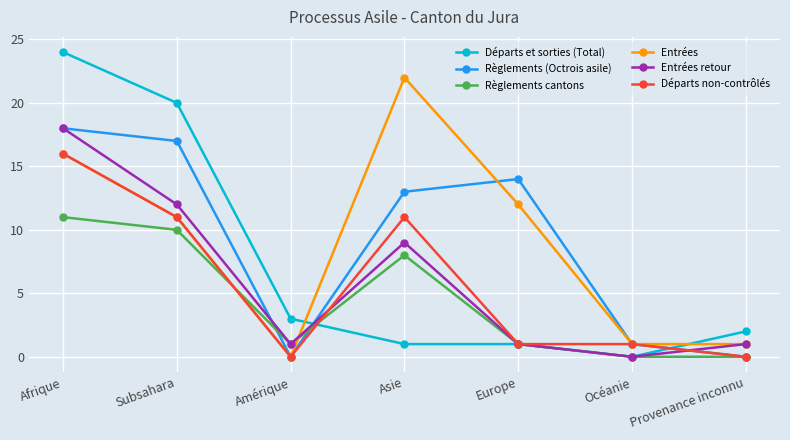

What is the difference between the maximum and minimum values in the Entrées series?

22